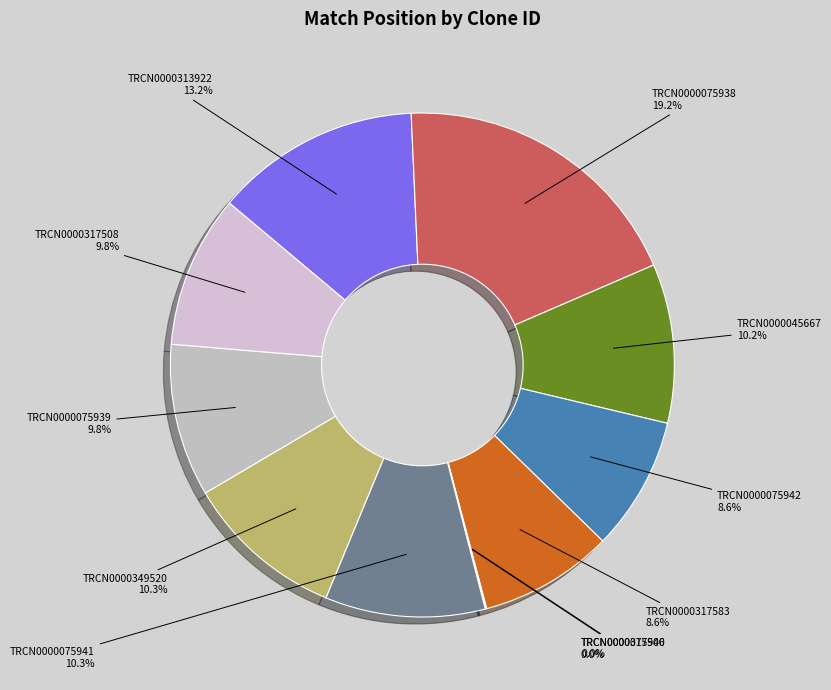

Is TRCN0000349520 the majority of the pie?

No